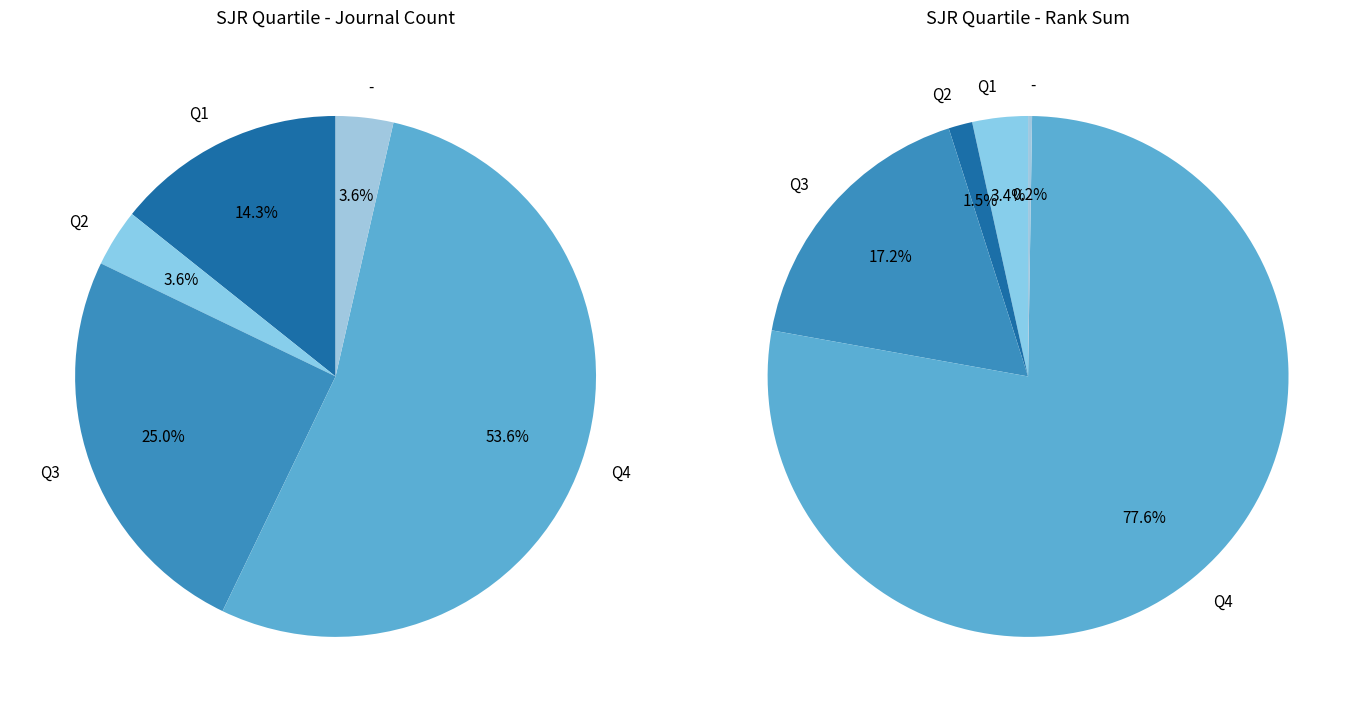

To the nearest percent, what is the difference between the largest and smallest slice percentages?

50%